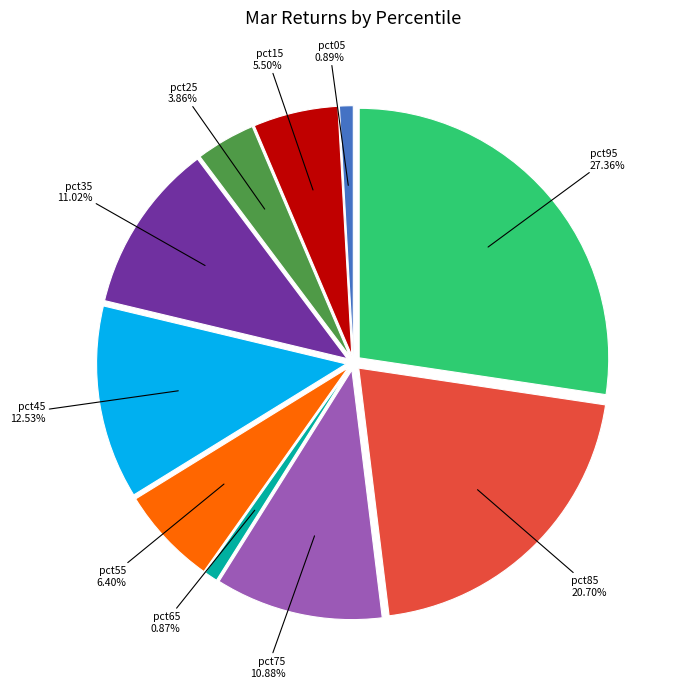

What is the total percentage of pct15 and pct05?

6.4%